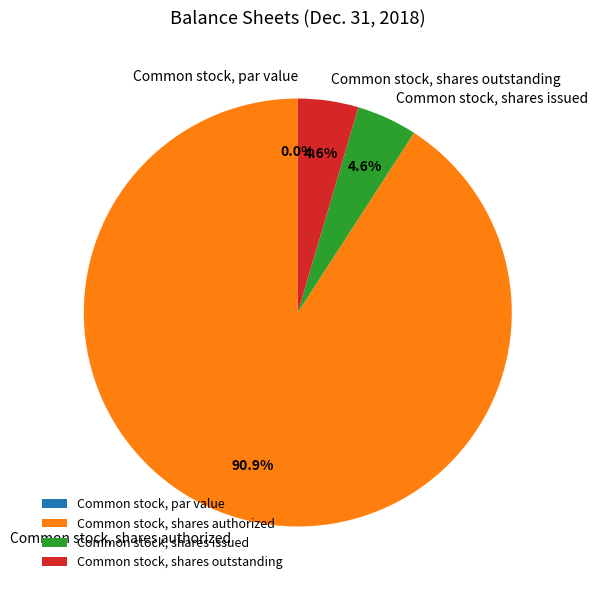

What percentage is the Common stock, shares issued slice, to the nearest percent?

5%